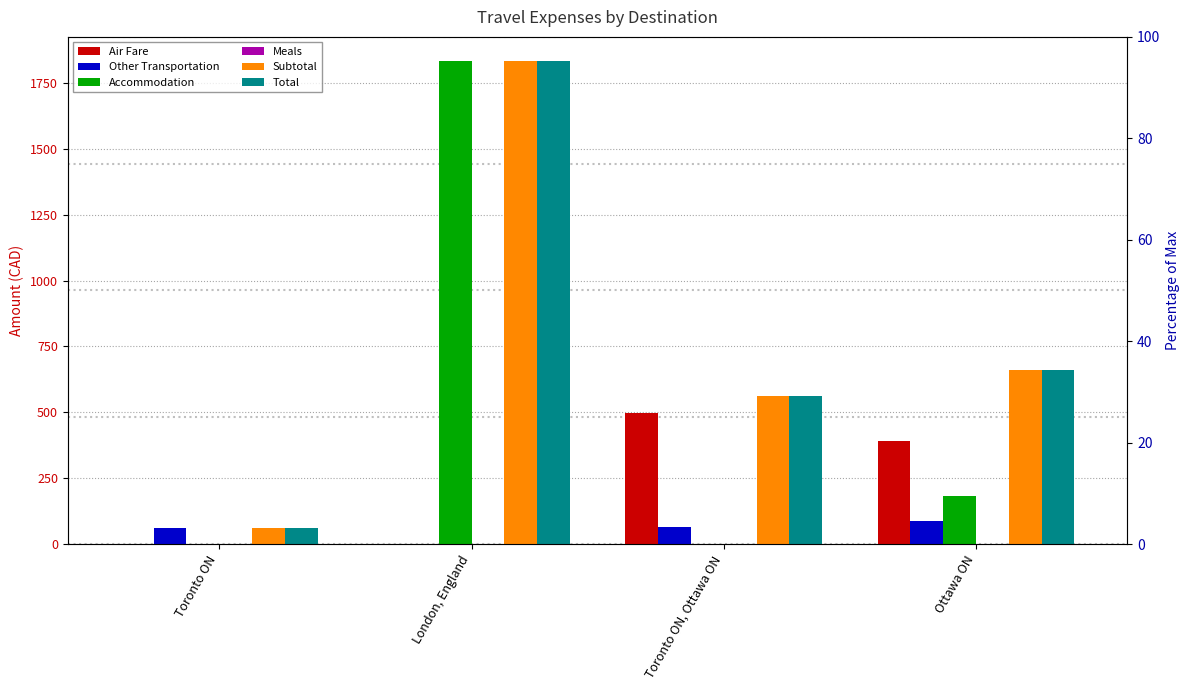

Between London, England and Ottawa ON, which series saw the biggest shift?

Accommodation